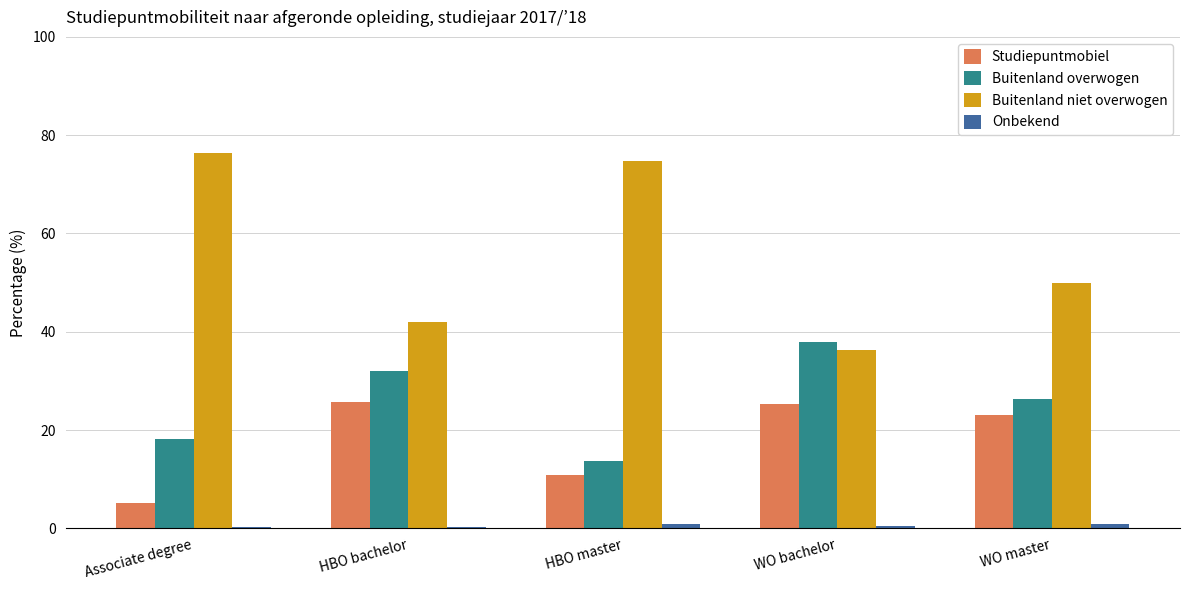

List the labels in order of Buitenland overwogen value, largest first.

WO bachelor, HBO bachelor, WO master, Associate degree, HBO master